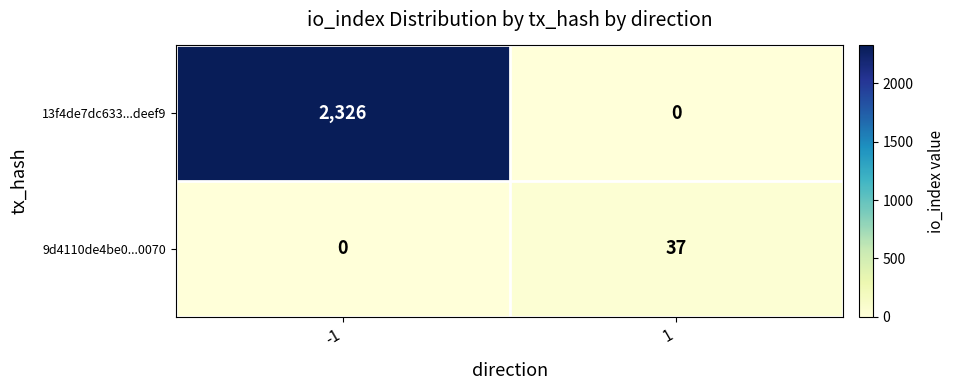

How many values in the 13f4de7dc633...deef9 series are below 2326?

1